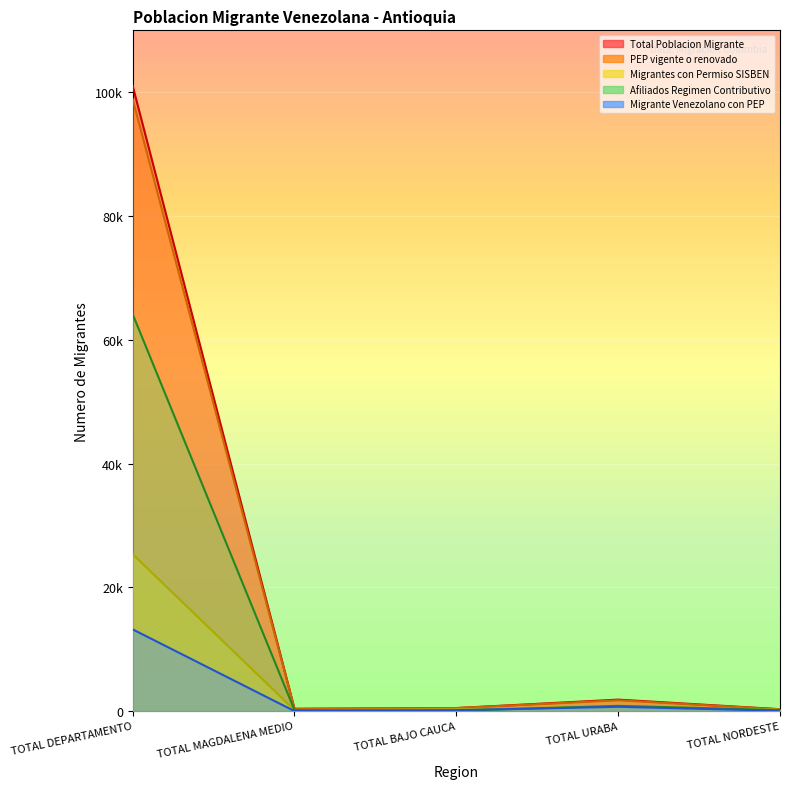

How many lines are shown in the chart?

5